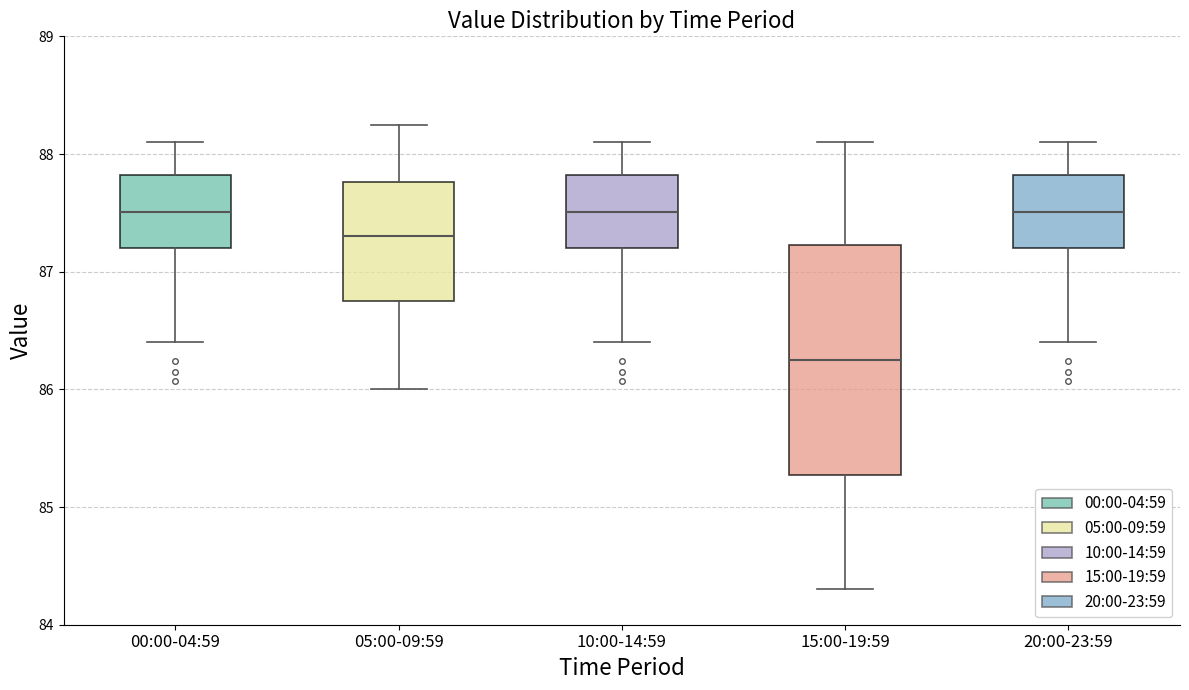

Which box is the tallest, from its lower edge to its upper edge?

15:00-19:59